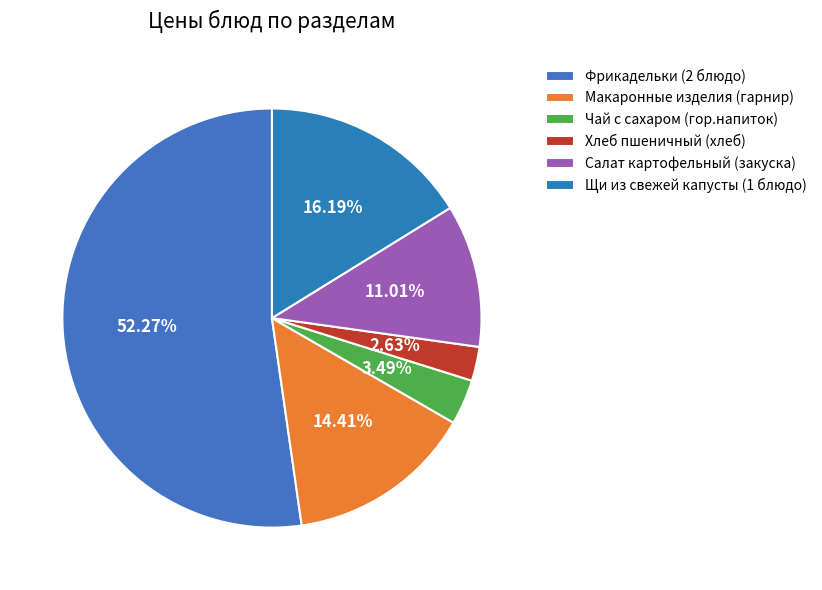

What percentage do Салат картофельный (закуска) and Хлеб пшеничный (хлеб) together represent?

13.6%